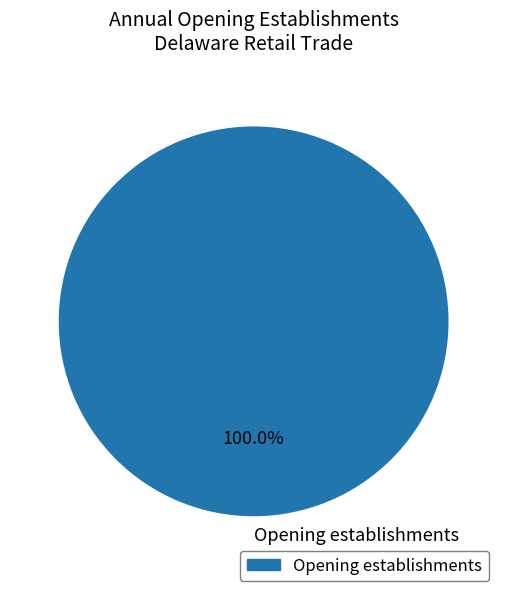

Is there any slice that represents more than half of the pie?

Yes